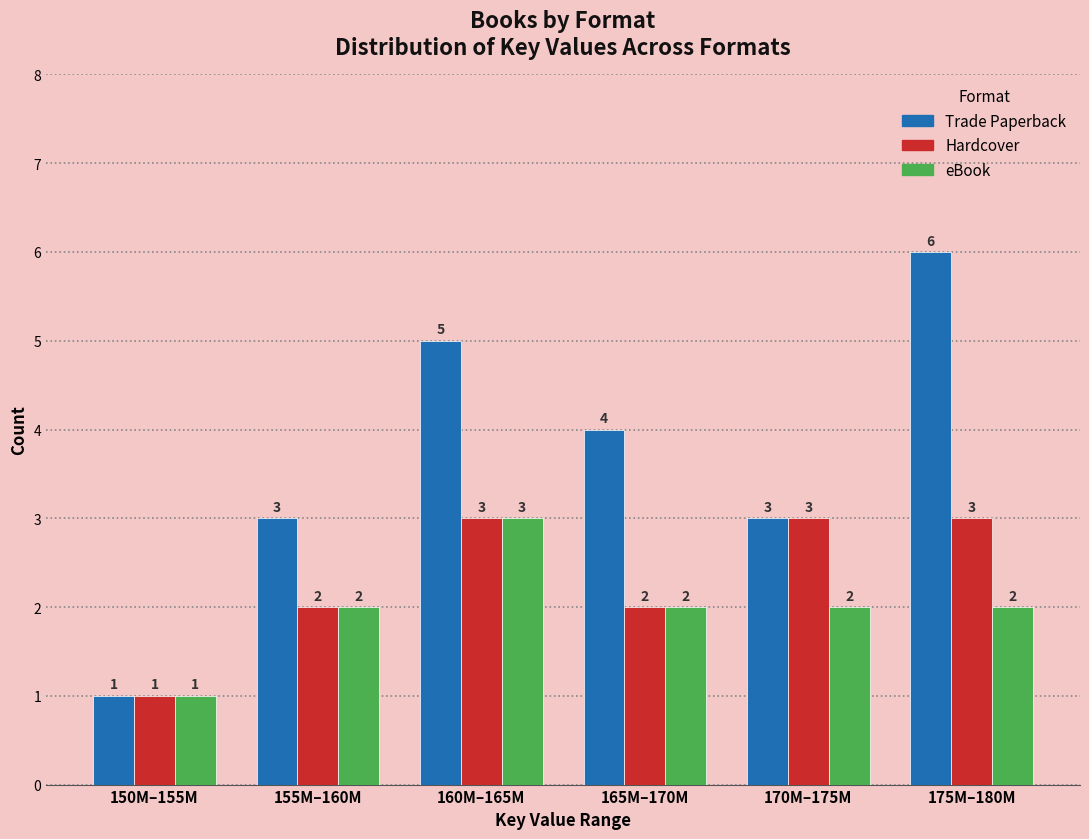

Reading left to right, what are all the values shown in this chart?

Trade Paperback: 1	3	5	4	3	6
Hardcover: 1	2	3	2	3	3
eBook: 1	2	3	2	2	2